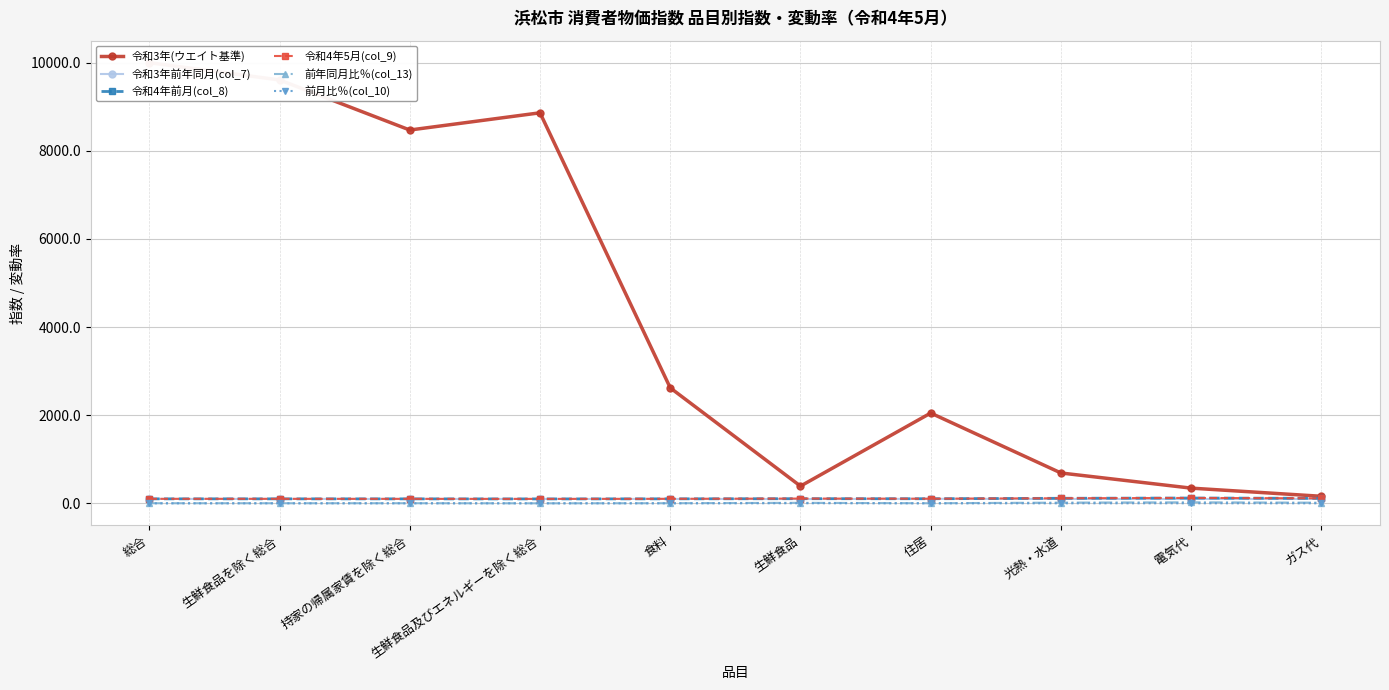

What is the lowest value of the 前月比％(col_10) series?

0.2